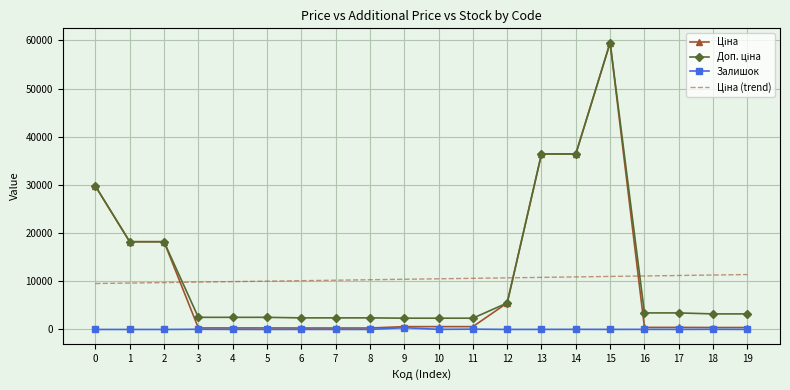

At which category is the sum across all series the highest?

15